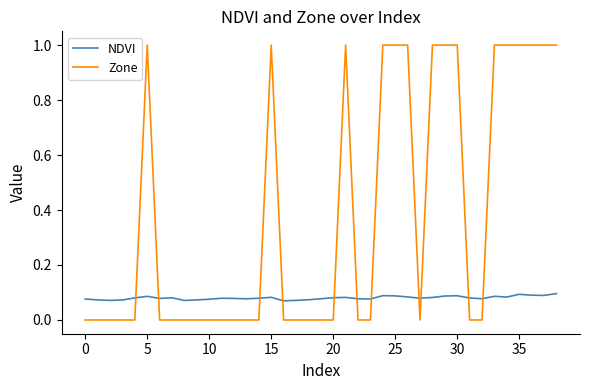

List the series in order of their peak value, highest first.

Zone, NDVI